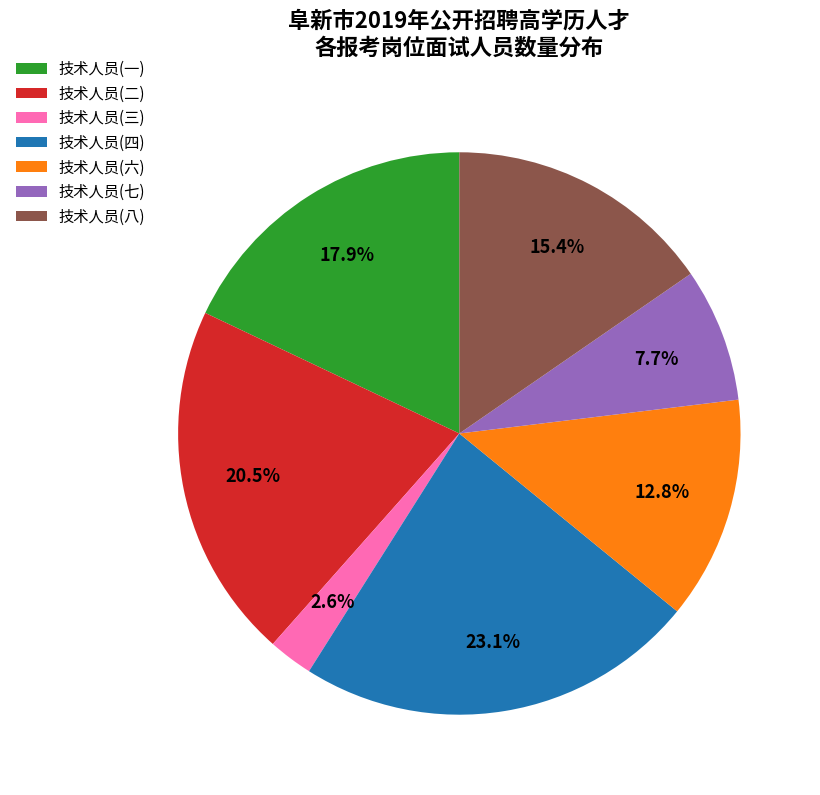

Between 技术人员(八) and 技术人员(六), which is larger?

技术人员(八)